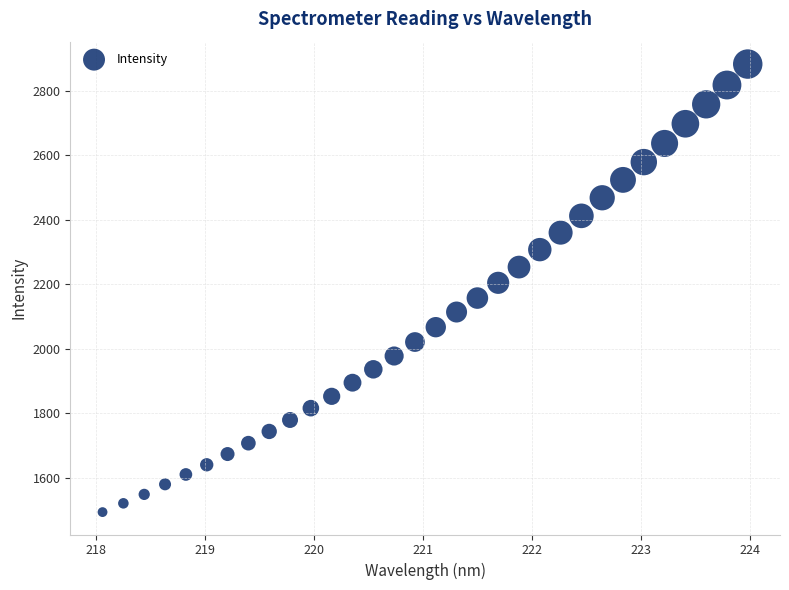

What is the range of X values (max minus min)?

5.9